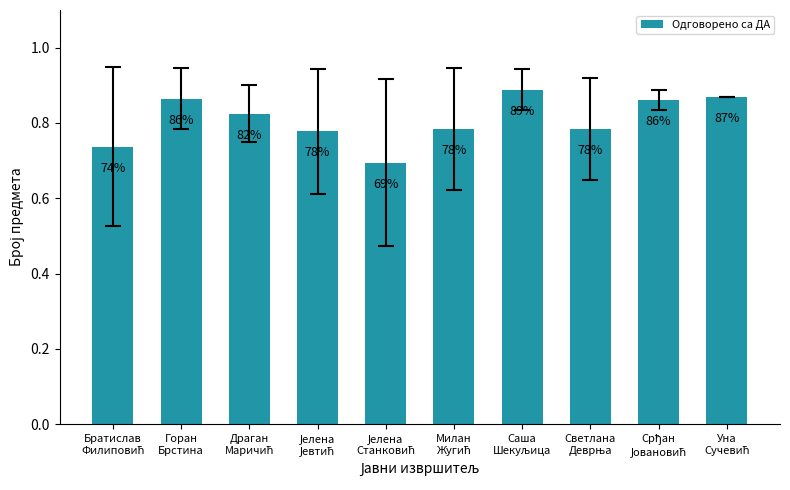

What is the difference between the second highest and minimum values?

0.2